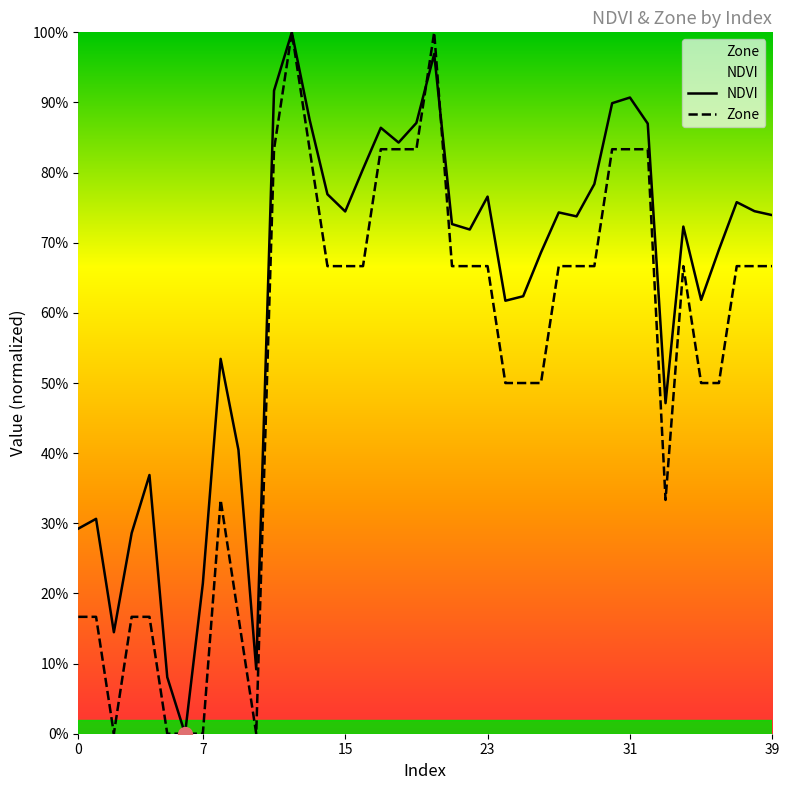

The NDVI series shows 0.3 at 0. True or false?

True